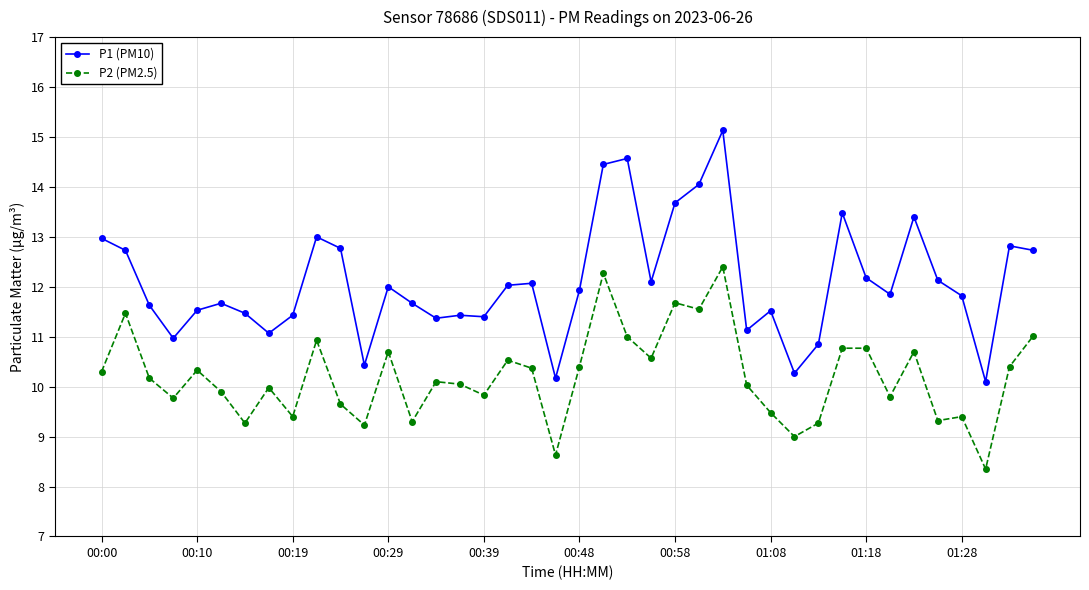

List the series in order of their overall mean, lowest first.

P2 (PM2.5), P1 (PM10)